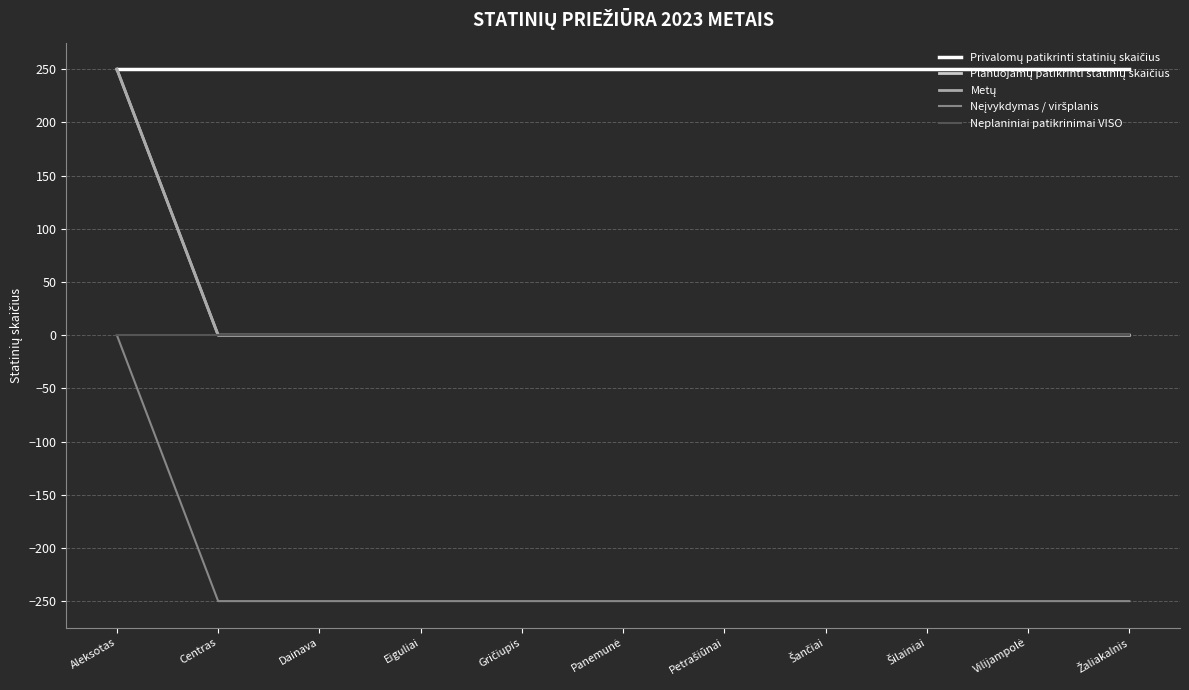

True or false: Privalomų patikrinti statinių skaičius and Neplaniniai patikrinimai VISO intersect in this chart.

False